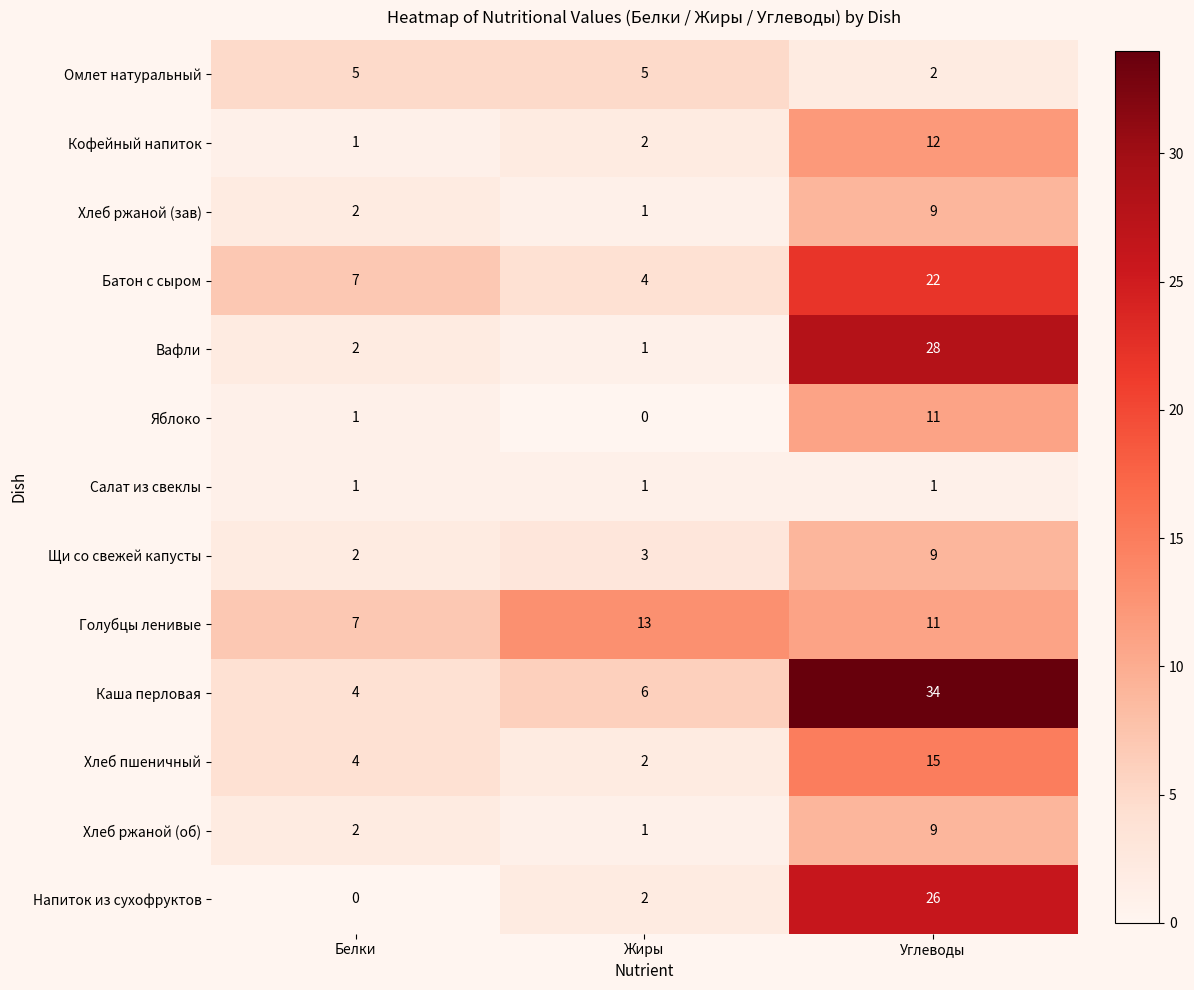

What is the sum of the Хлеб ржаной (об) values at Углеводы and Белки?

11